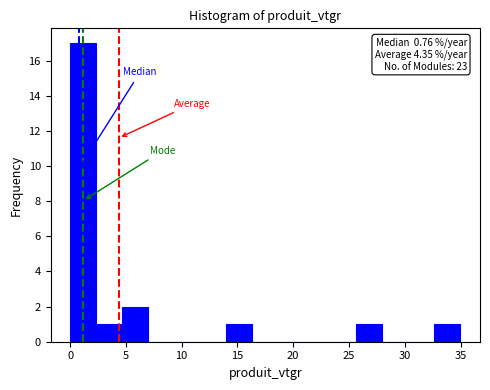

Which range on the x-axis has the tallest bar?

0.0 to 2.5